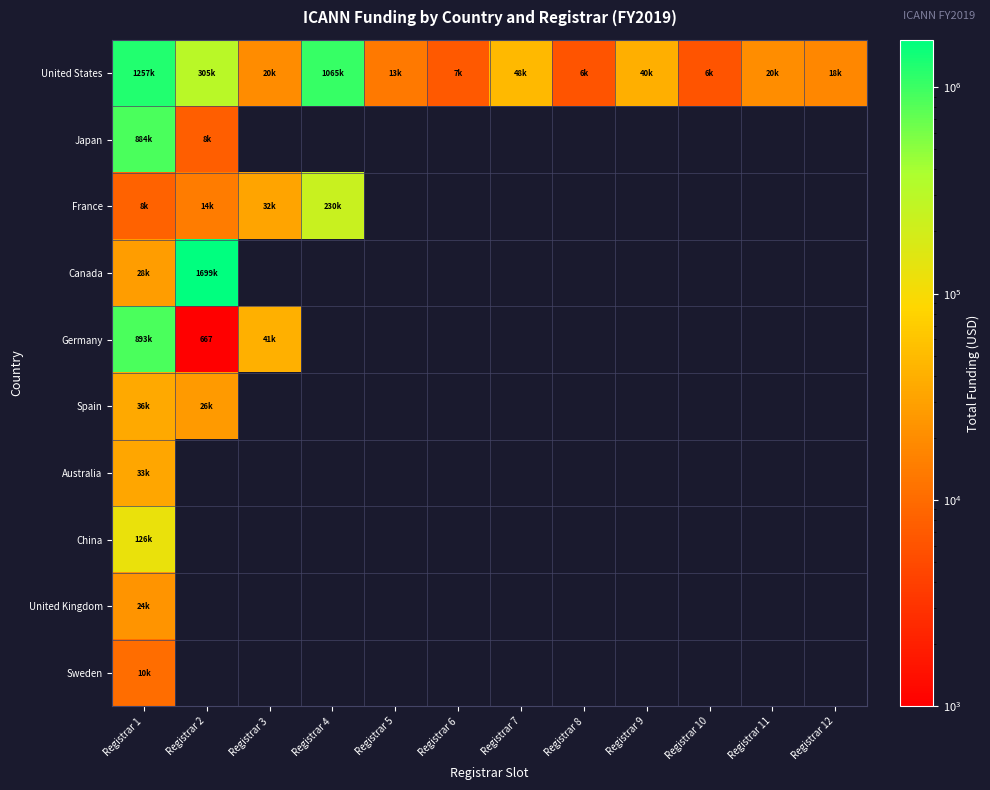

Count the number of categories in the chart.

12